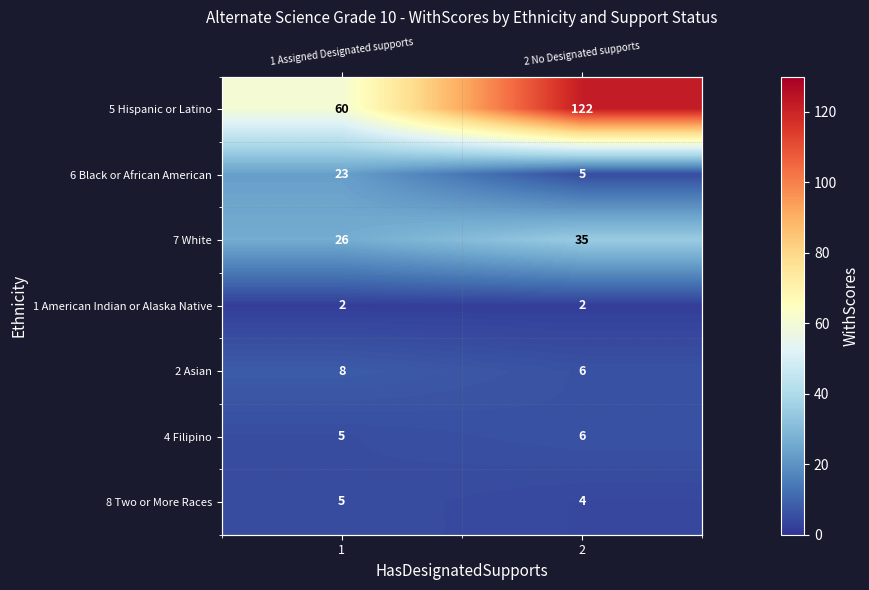

Which series has the largest total across all categories?

5 Hispanic or Latino